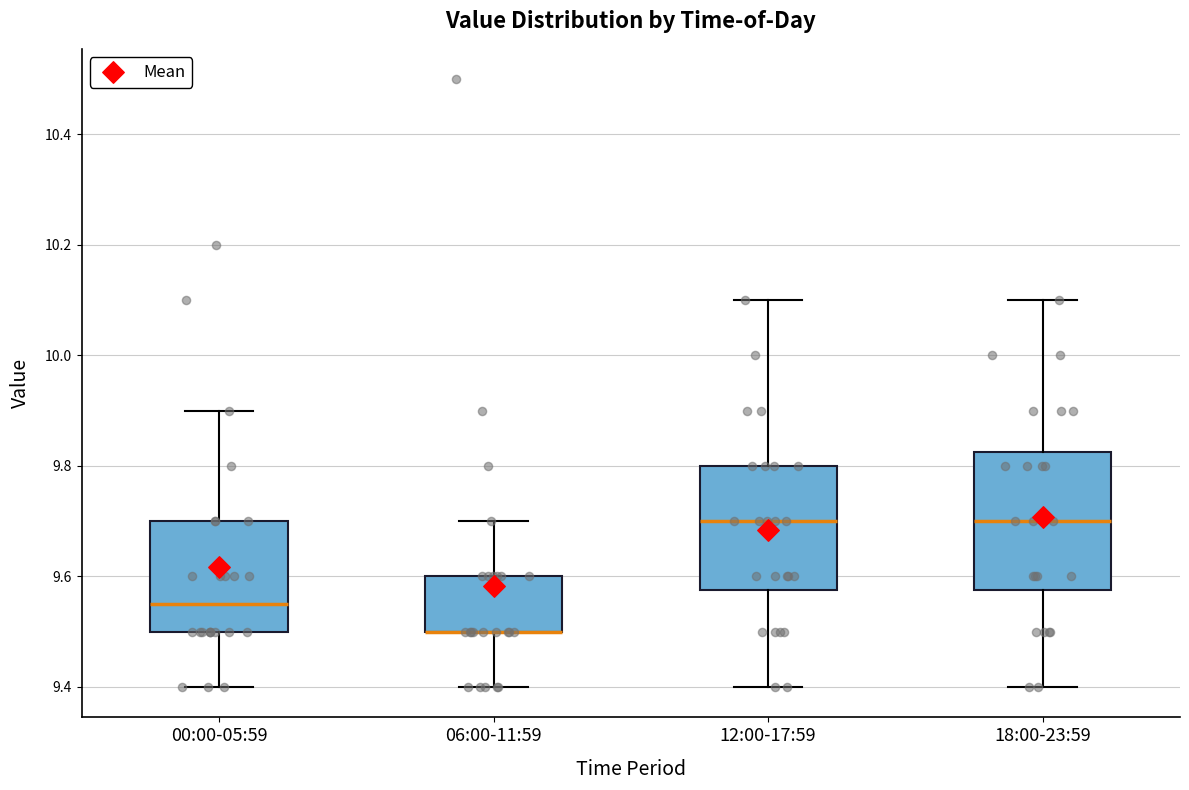

Reading left to right, read every box against the y-axis: the position of its median line, the range the box covers, and the ends of its whiskers. The values are not printed on the chart, so give them approximately, as read against the axis.

00:00-05:59: median 9.56, box 9.50 to 9.70, whiskers 9.40 to 9.90
06:00-11:59: median 9.50 (drawn on the box's lower edge), box 9.50 to 9.60, whiskers 9.40 to 9.70
12:00-17:59: median 9.70, box 9.58 to 9.80, whiskers 9.40 to 10.10
18:00-23:59: median 9.70, box 9.58 to 9.82, whiskers 9.40 to 10.10